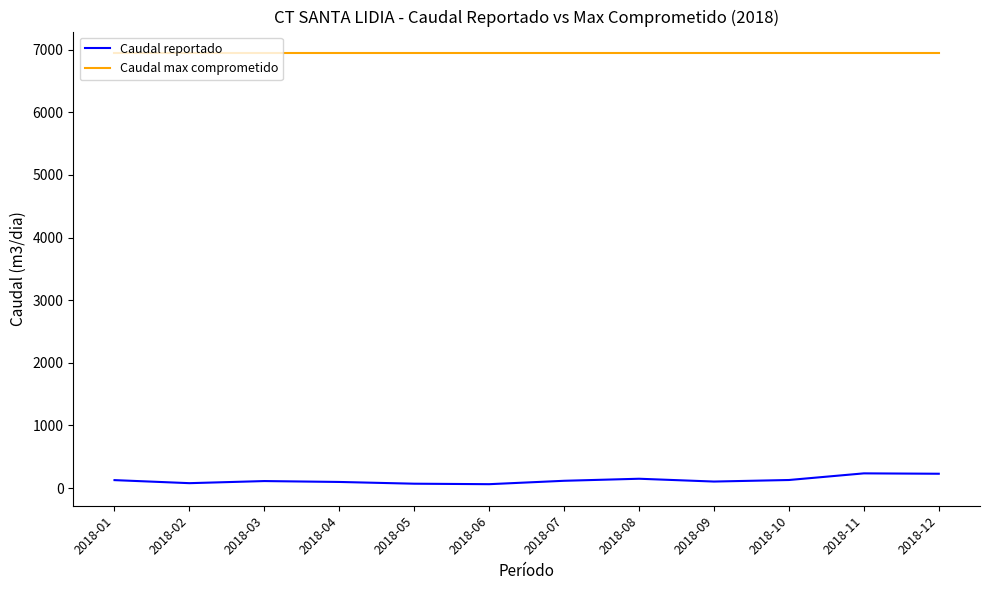

List the series in order of their peak value, highest first.

Caudal max comprometido, Caudal reportado